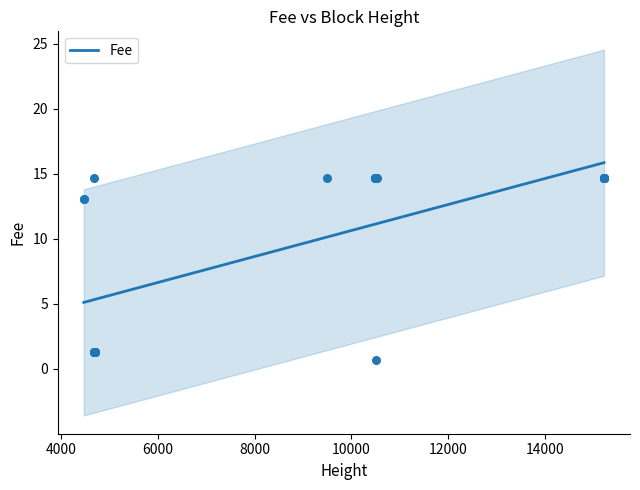

What is the change in value from 15209 to 4692?

-13.4